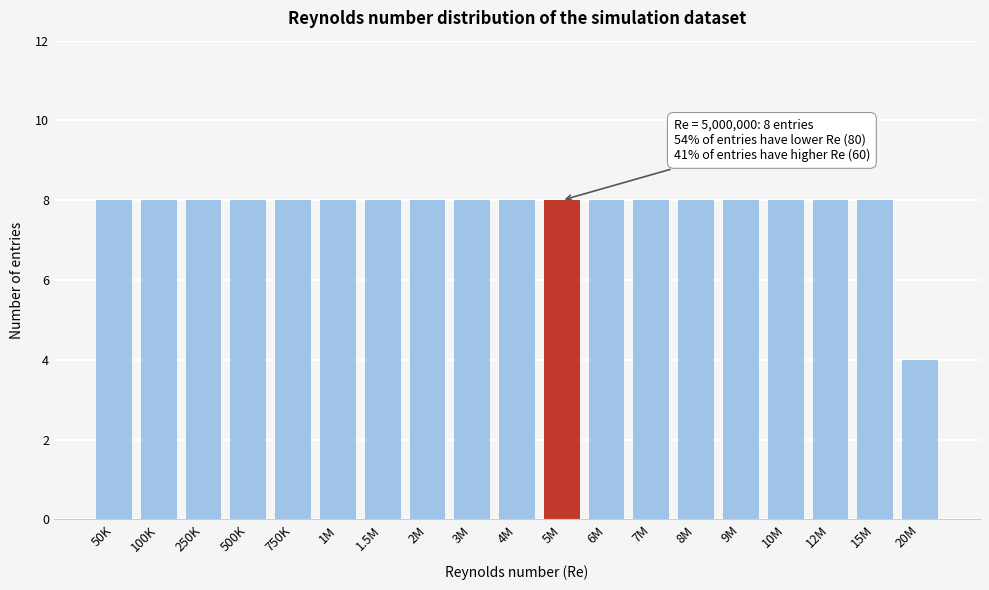

Reading right to left, extract all data points from this chart.

20M=4	15M=8	12M=8	10M=8	9M=8	8M=8	7M=8	6M=8	5M=8	4M=8	3M=8	2M=8	1.5M=8	1M=8	750K=8	500K=8	250K=8	100K=8	50K=8